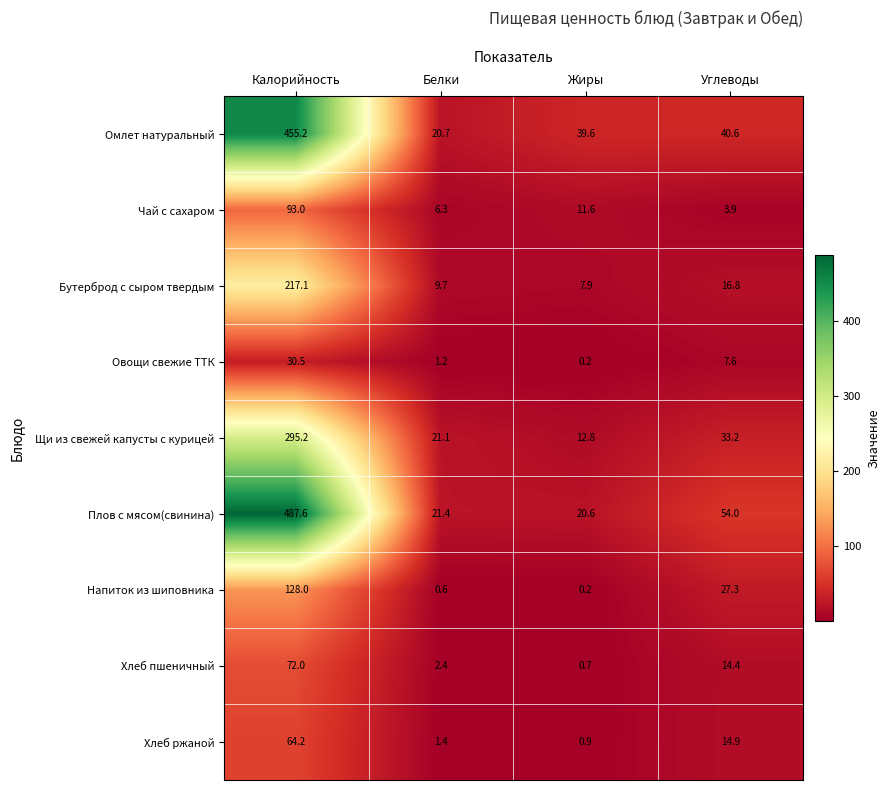

At which category is the sum across all series the highest?

Калорийность